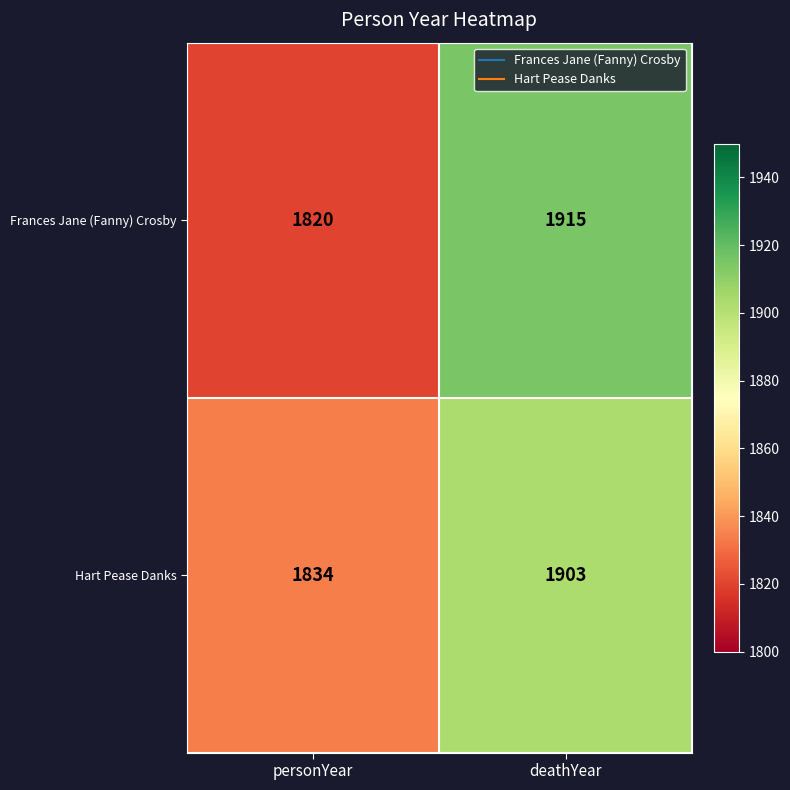

What is the difference between the maximum and minimum values in the Frances Jane (Fanny) Crosby series?

95